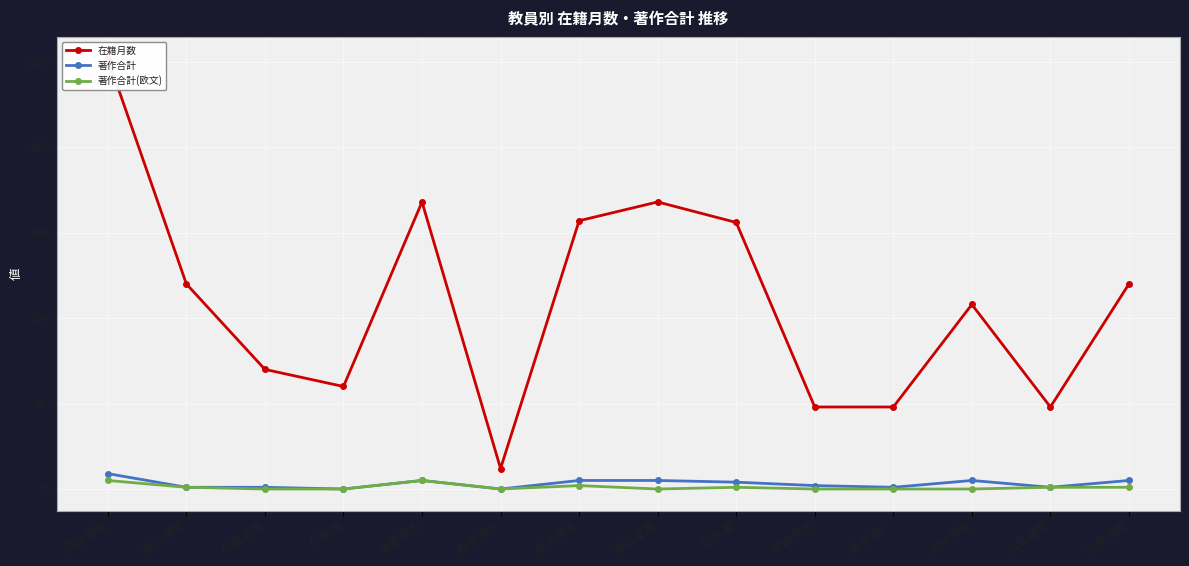

Reading left to right, transcribe all the data shown in this chart.

在籍月数: 252	120	70	60	168	12	157	168	156	48	48	108	48	120
著作合計: 9	1	1	0	5	0	5	5	4	2	1	5	1	5
著作合計(欧文): 5	1	0	0	5	0	2	0	1	0	0	0	1	1